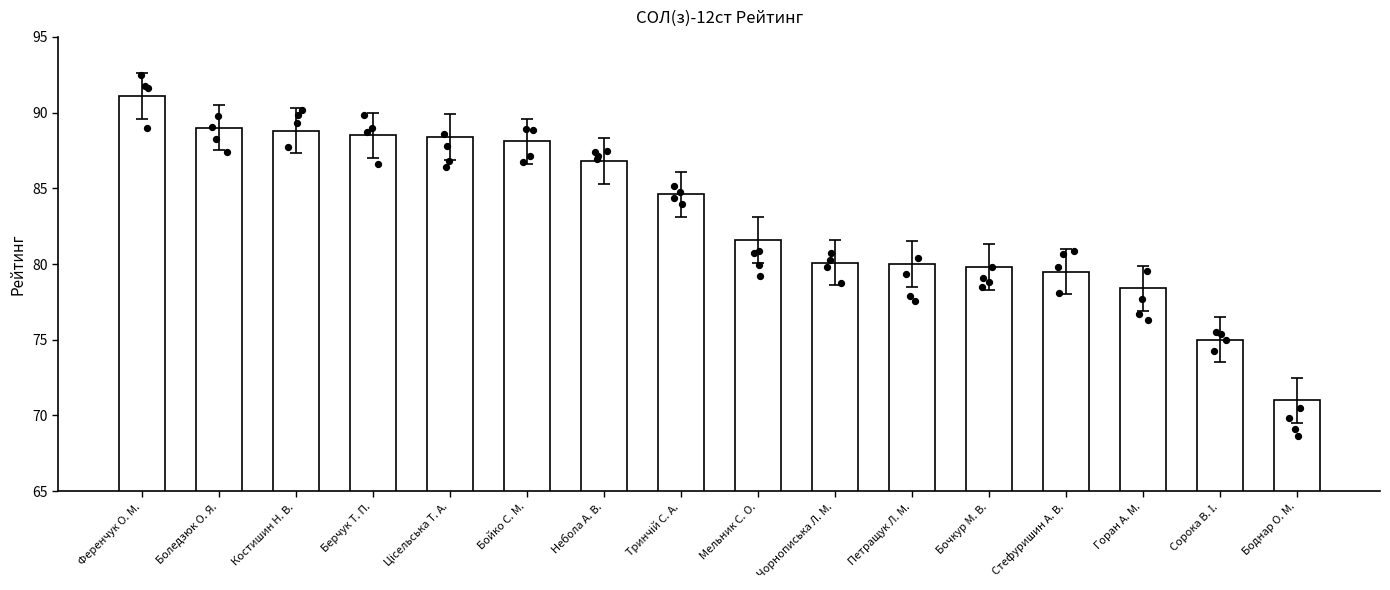

What is the change in value from Чорнописька Л. М. to Боднар О. М.?

-9.1